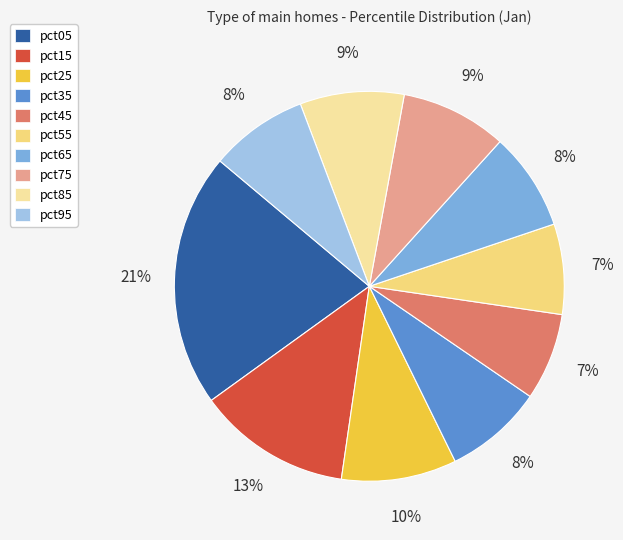

To the nearest percent, what percentage of the pie is pct55?

7%